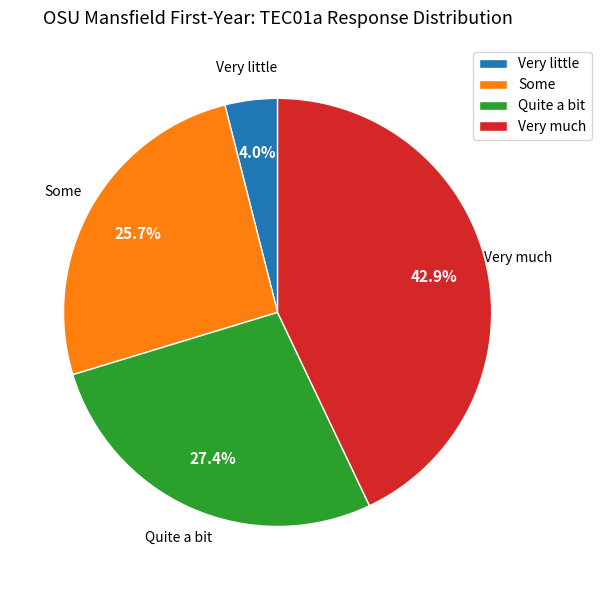

Which category has the smallest portion of the pie?

Very little